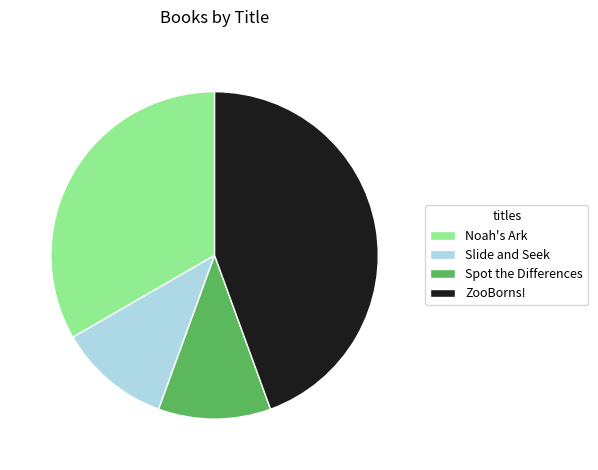

Approximately how many times larger is the value at ZooBorns! compared to Slide and Seek?

4.0